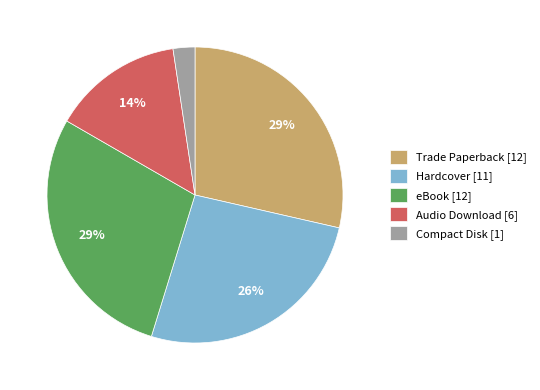

Is the sum of Compact Disk [1] and eBook [12] greater than half?

No